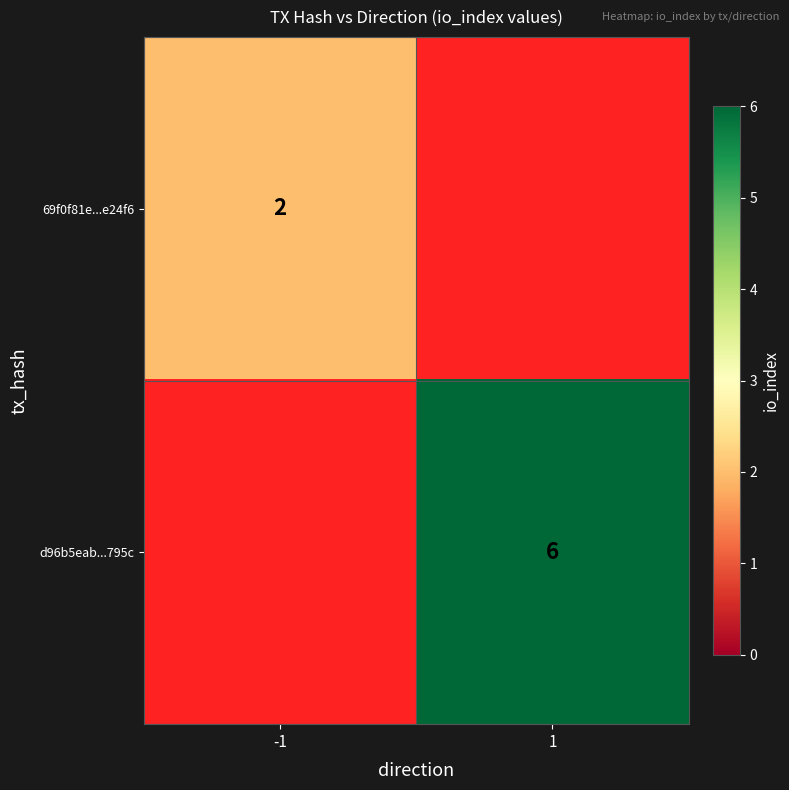

Which has a higher value, -1 or 1?

1